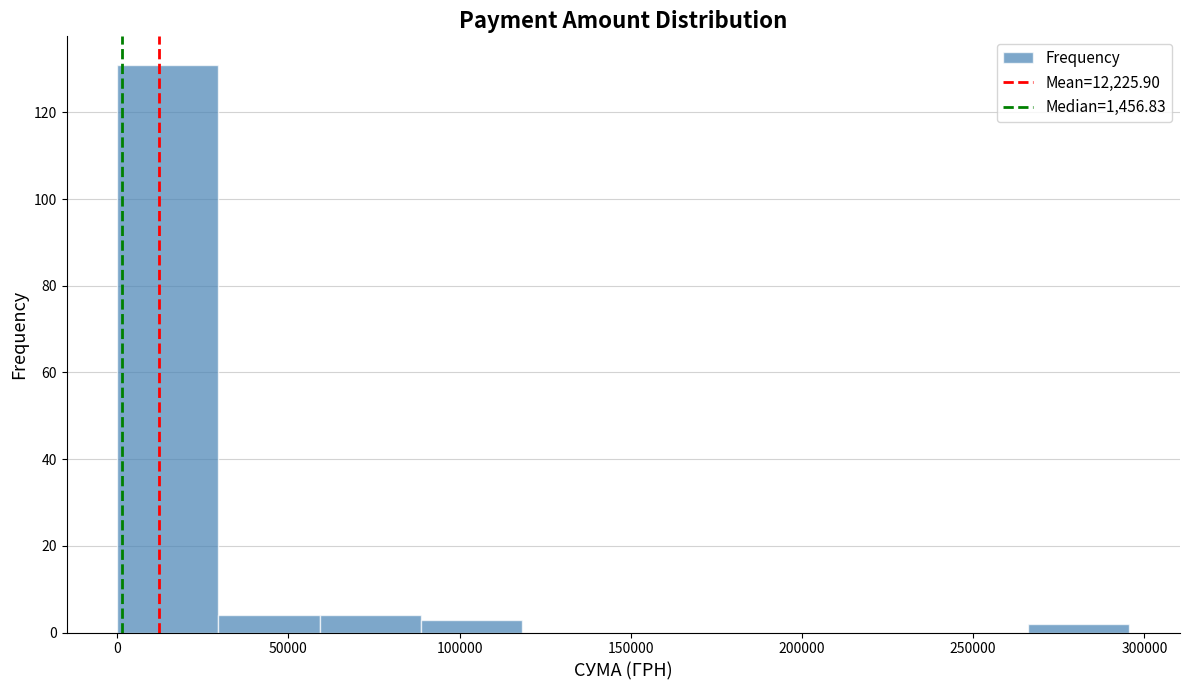

Reading left to right, transcribe this chart: for each bar, give the range it covers on the x-axis and its height. Neither the bar edges nor the heights are printed on the chart, so give them approximately, as read against the axes.

0 to 30000: 132
30000 to 60000: 4
60000 to 90000: 4
90000 to 120000: 4
120000 to 150000: 0
150000 to 175000: 0
175000 to 205000: 0
205000 to 235000: 0
235000 to 265000: 0
265000 to 295000: 2